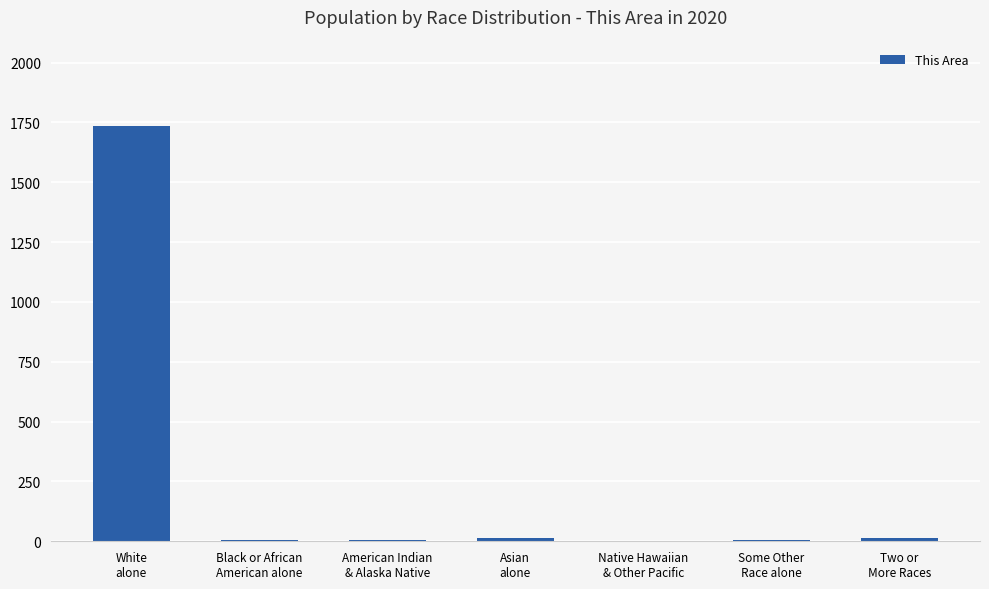

What is the sum of all values?

1782